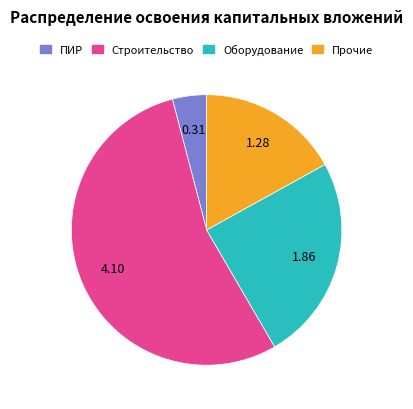

Does any single category account for the majority?

Yes